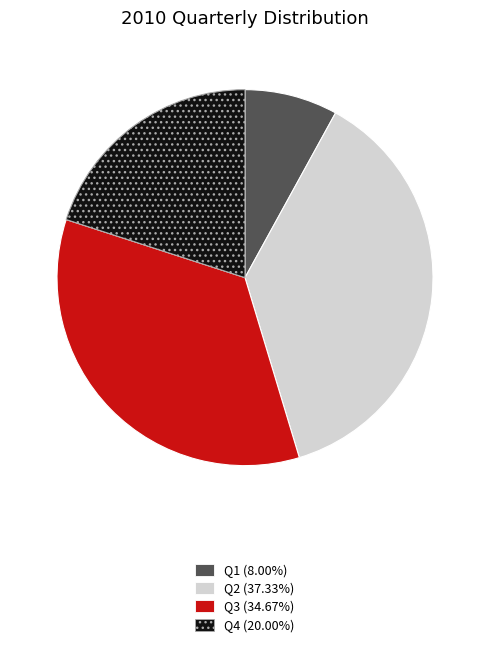

What is the ratio of the value at Q3 to the value at Q2?

0.9